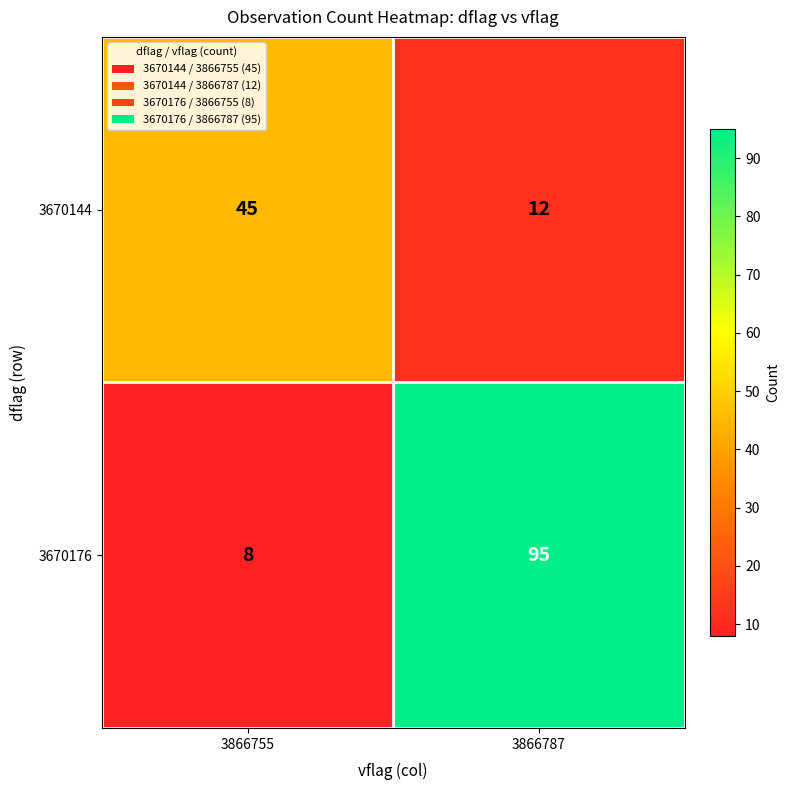

The value of 3670144 at 3866787 is 19. True or false?

False